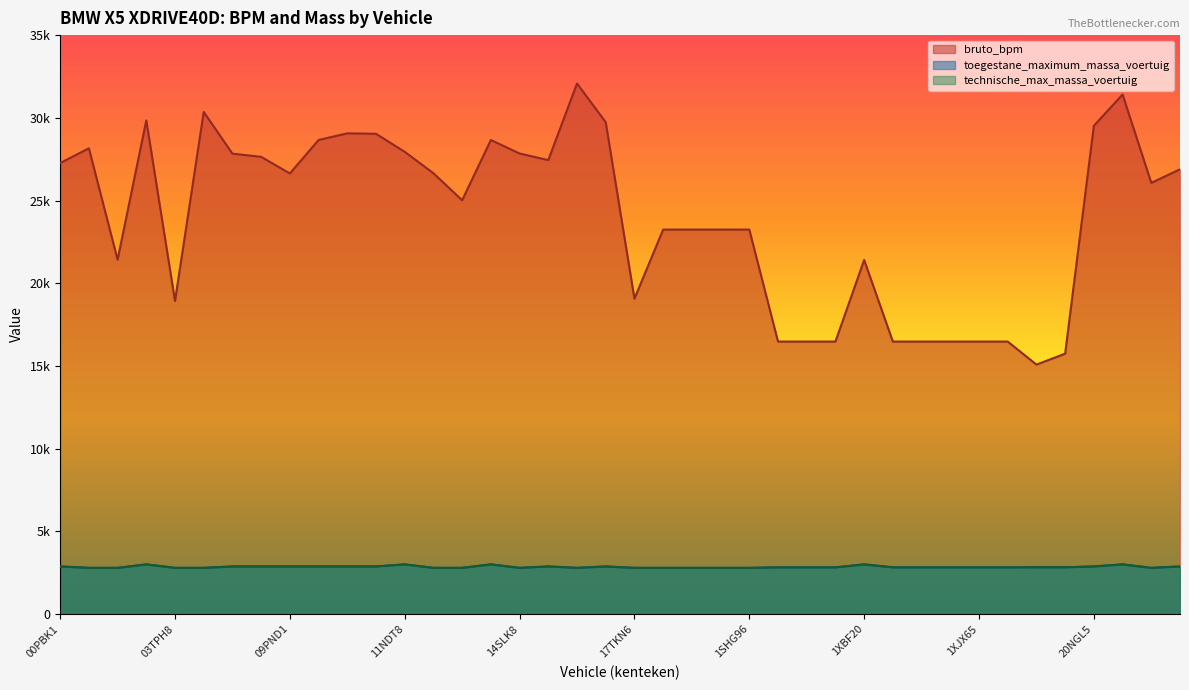

How many data points in bruto_bpm are less than 26635?

20